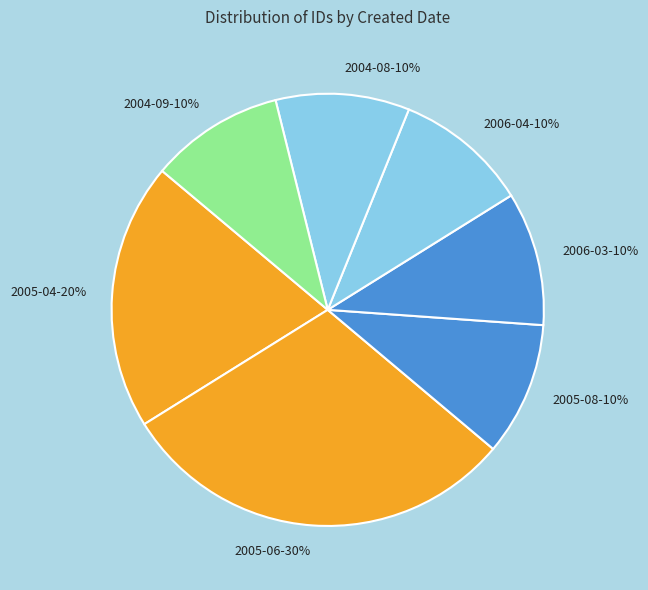

Which slice is the largest?

2005-06-30%